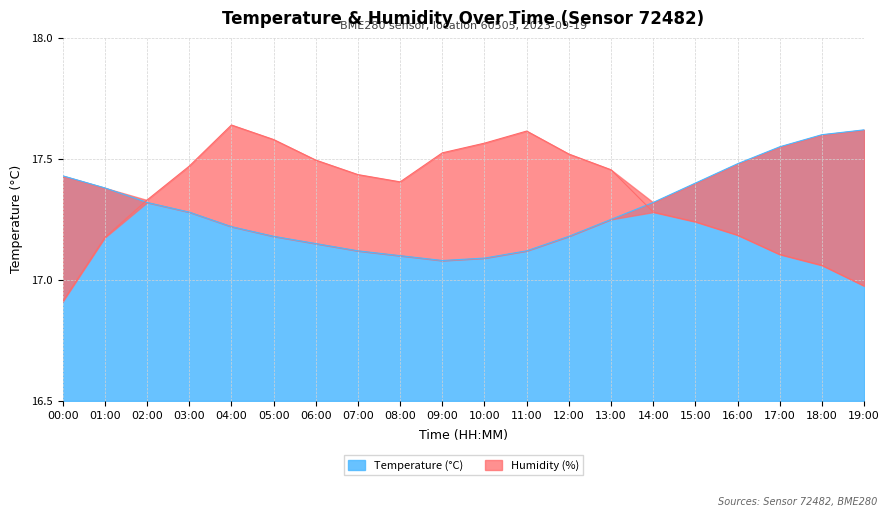

What is the difference between the highest and lowest values at 01:00?

0.2